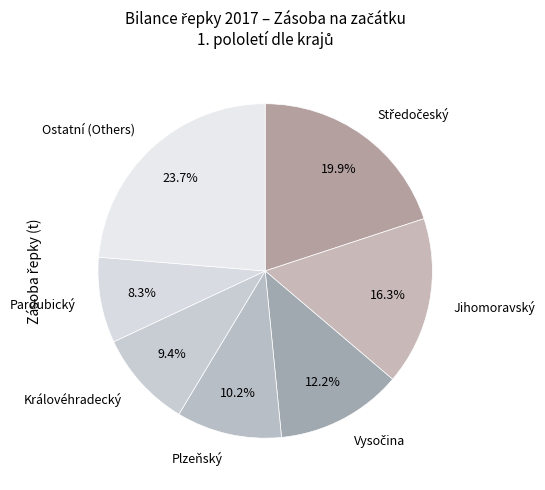

Do Jihomoravský and Královéhradecký together represent more than half of the pie?

No